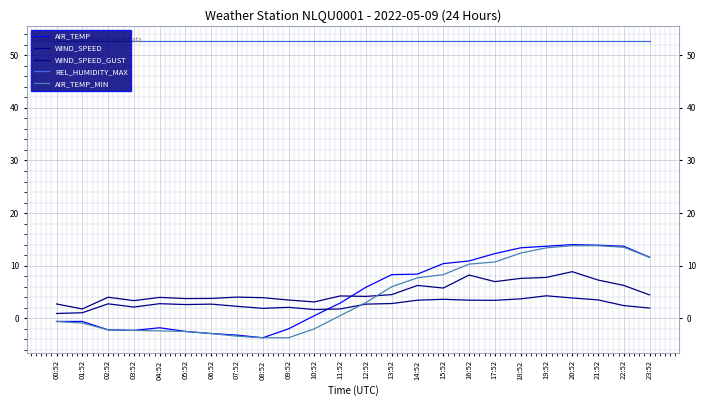

Which series has the largest total across all categories?

REL_HUMIDITY_MAX